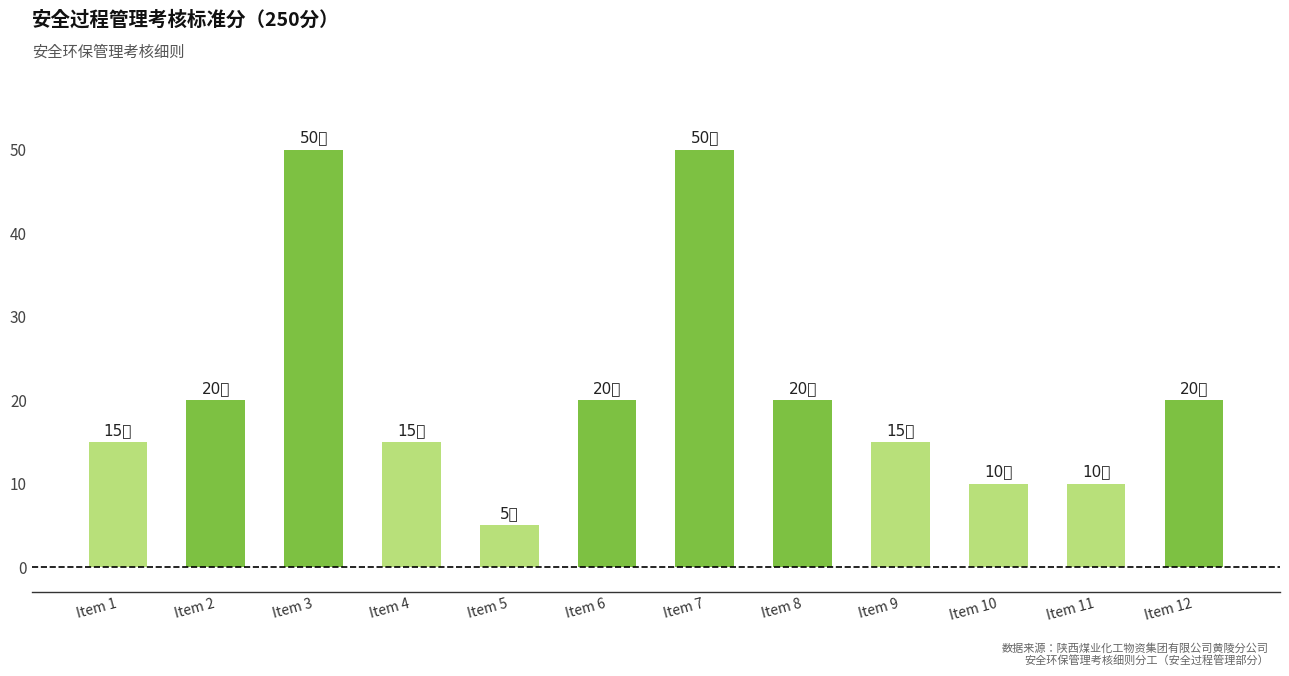

Which label corresponds to the smallest value in the chart?

Item 5